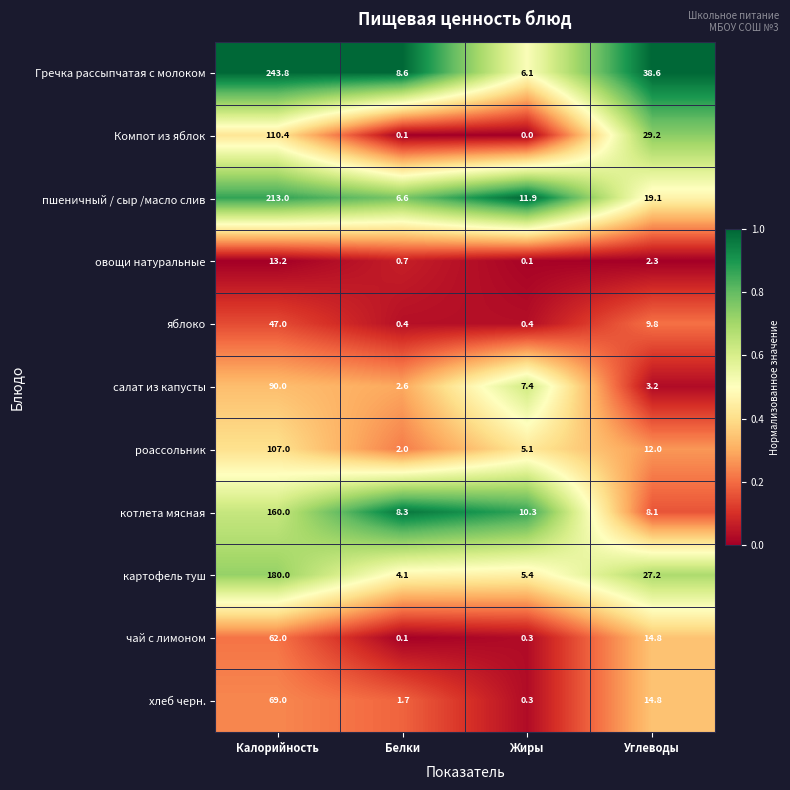

Is it true that Гречка рассыпчатая с молоком equals 4.9 at Белки?

False